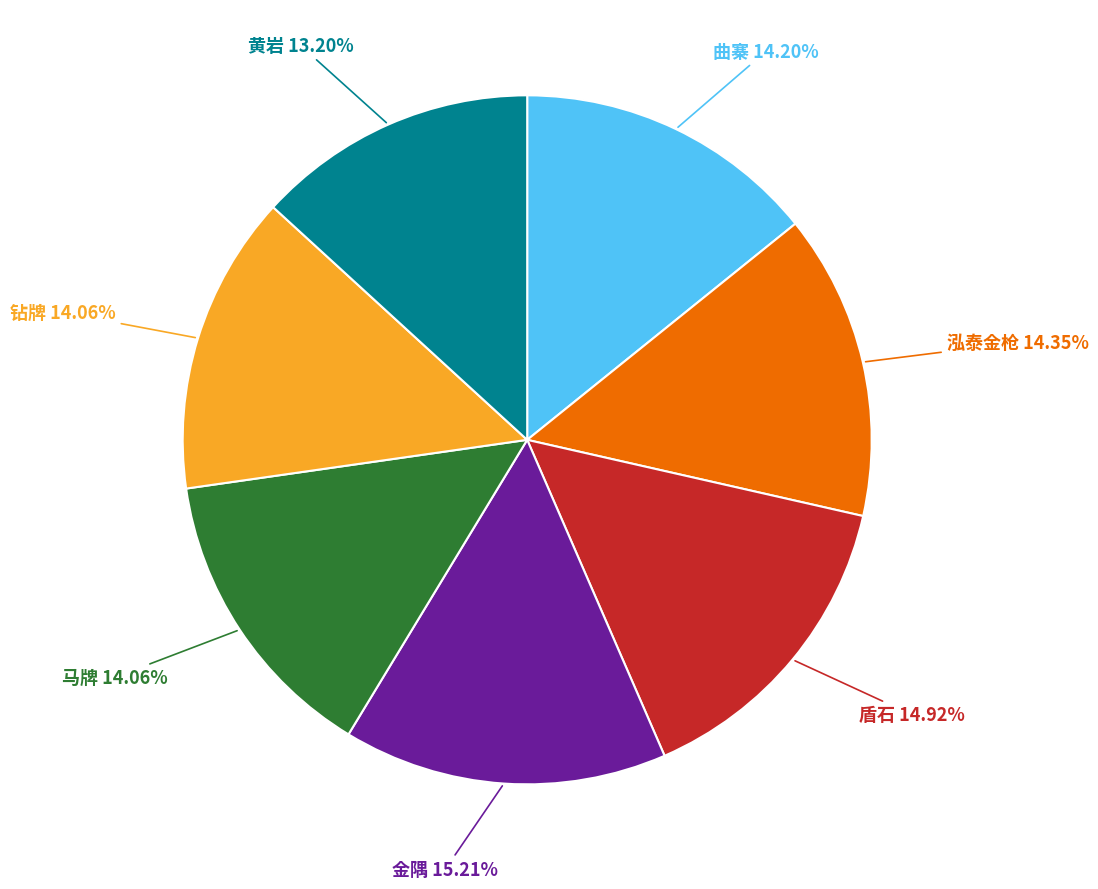

Approximately how many times larger is the value at 钻牌 compared to 金隅?

0.9